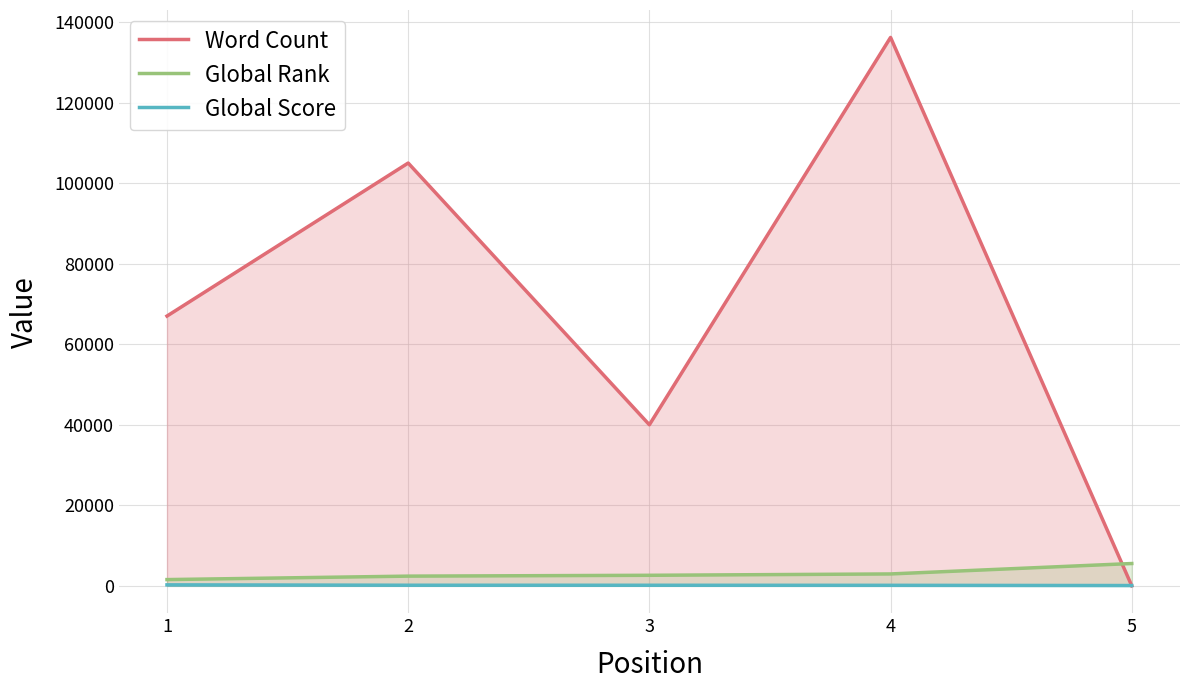

How many lines are shown in the chart?

3